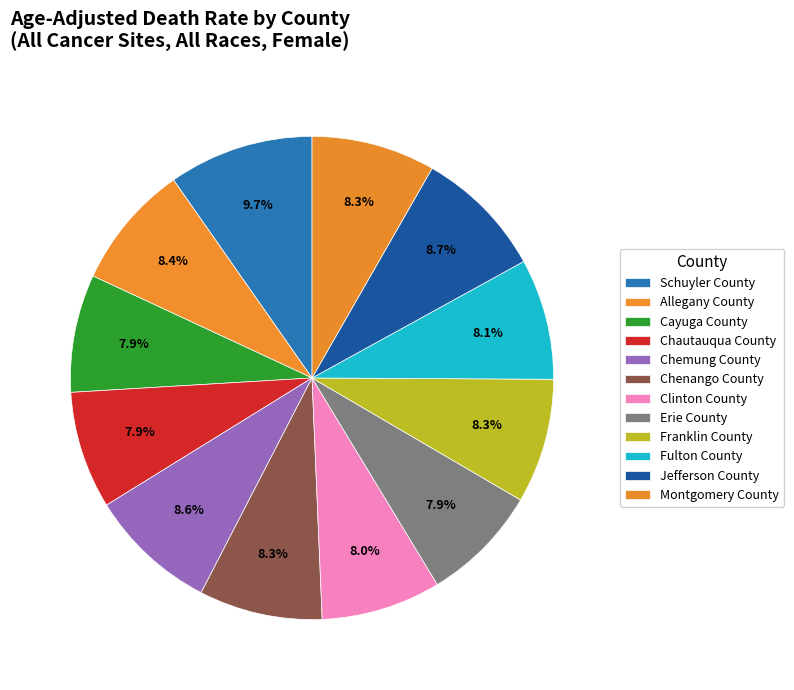

Count the number of slices in the pie.

12